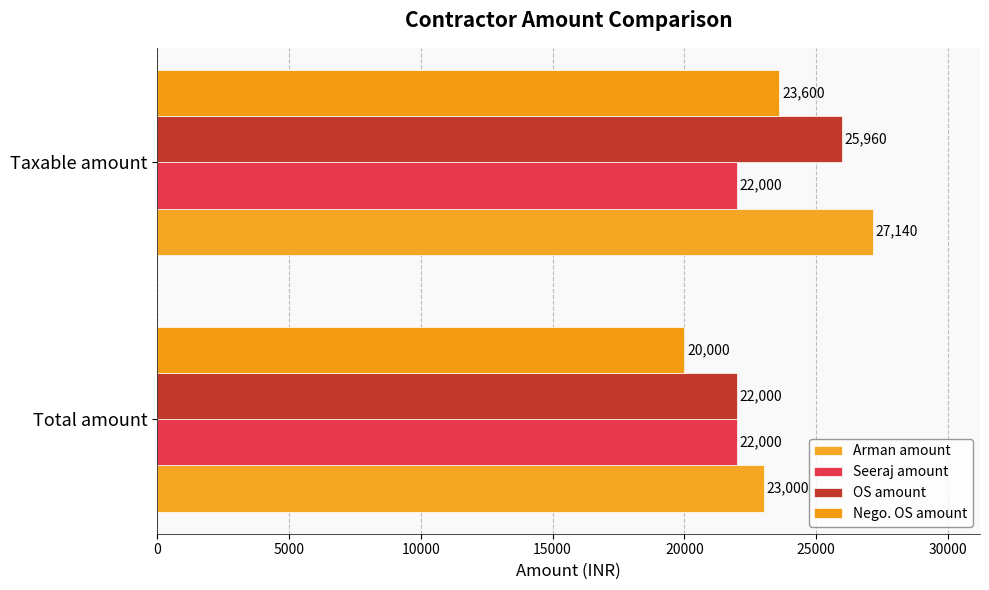

Which series has the largest total across all categories?

Arman amount